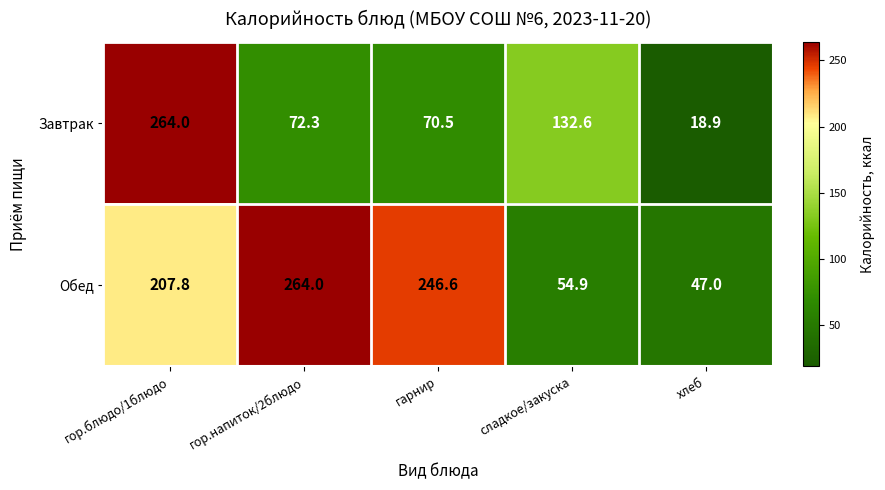

Reading right to left, extract all data points from this chart.

Завтрак: 18.9	132.6	70.5	72.3	264.0
Обед: 47.0	54.9	246.6	264.0	207.8